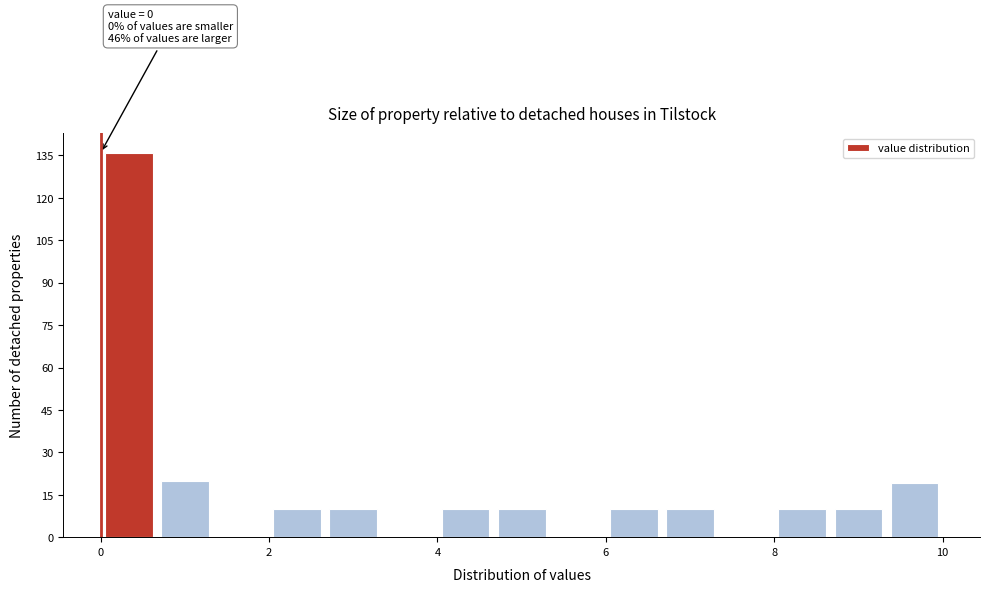

Around what value on the x-axis is the tallest bar? Give the approximate position of its centre, as read against the axis.

0.4